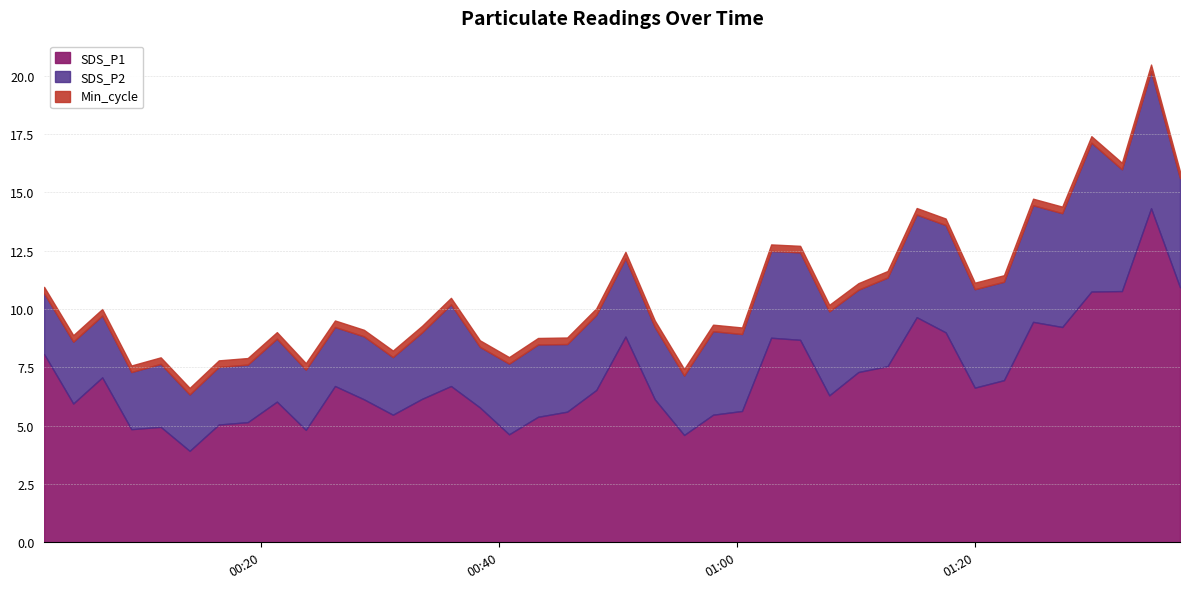

How many values in the SDS_P2 series are below 3?

17